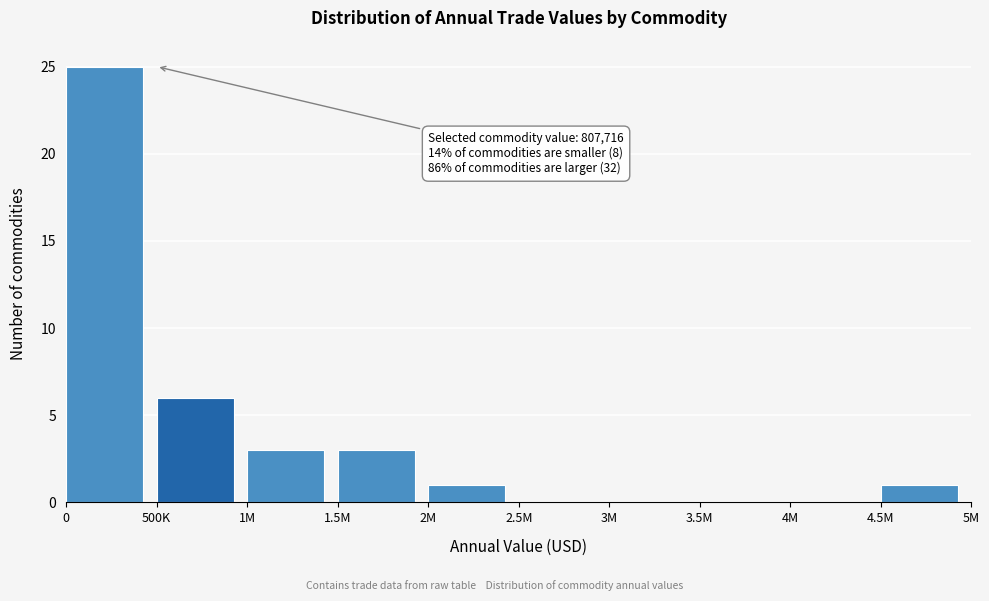

Reading left to right, transcribe all the data shown in this chart.

0=25	500K=6	1M=3	1.5M=3	2M=1	2.5M=0	3M=0	3.5M=0	4M=0	4.5M=1